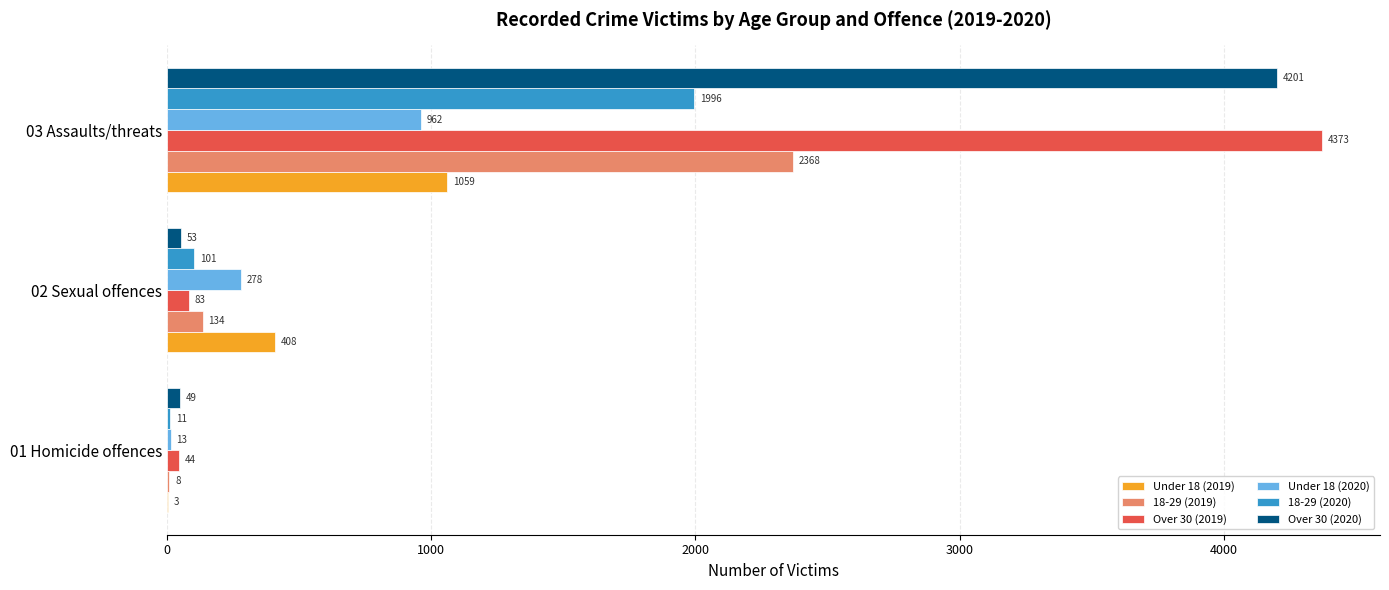

At which category does the chart reach its peak across all series?

03 Assaults/threats